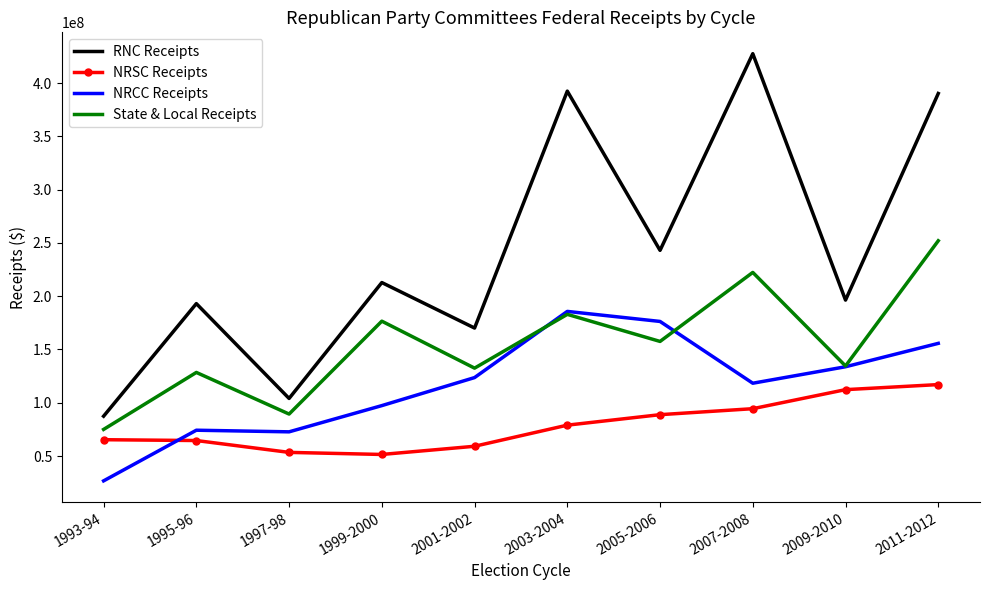

True or false: RNC Receipts and State & Local Receipts cross at least once.

False